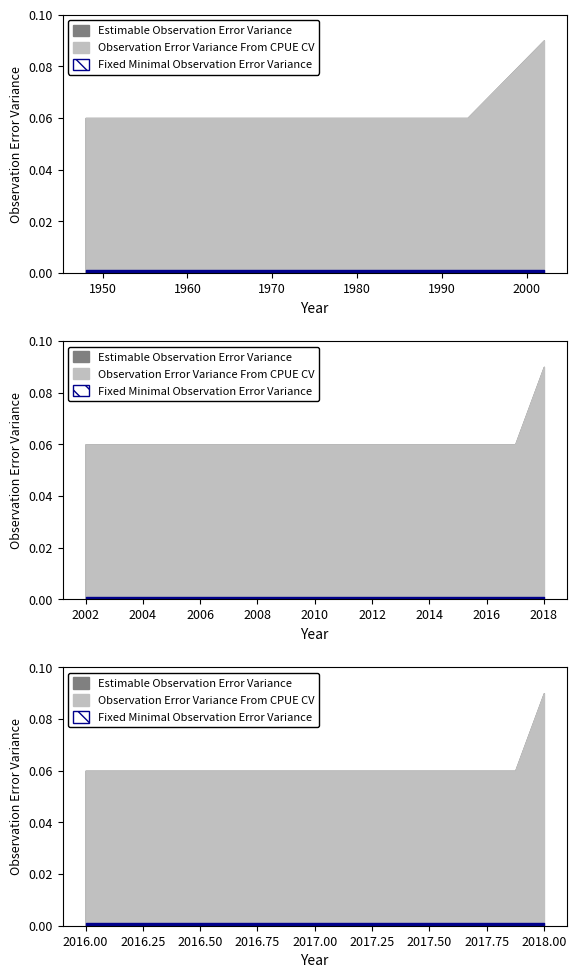

Reading left to right, what are all the values shown in this chart?

Estimable Observation Error Variance: 0.1	0.1	0.1	0.1	0.1	0.1	0.1	0.1	0.1	0.1	0.1	0.1	0.1	0.1	0.1	0.1	0.1
Observation Error Variance From CPUE CV: 0.1	0.1	0.1	0.1	0.1	0.1	0.1	0.1	0.1	0.1	0.1	0.1	0.1	0.1	0.1	0.1	0.1
Fixed Minimal Observation Error Variance: 0.0	0.0	0.0	0.0	0.0	0.0	0.0	0.0	0.0	0.0	0.0	0.0	0.0	0.0	0.0	0.0	0.0